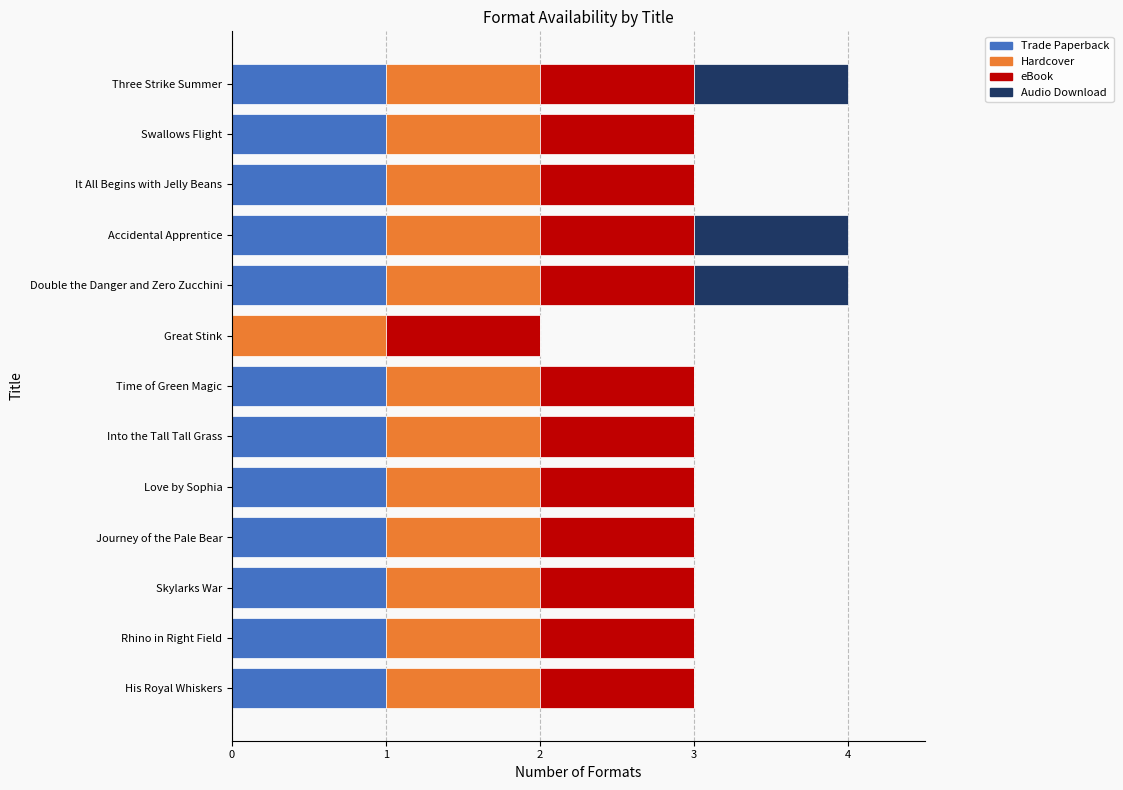

What is the total value across all series at Time of Green Magic?

3